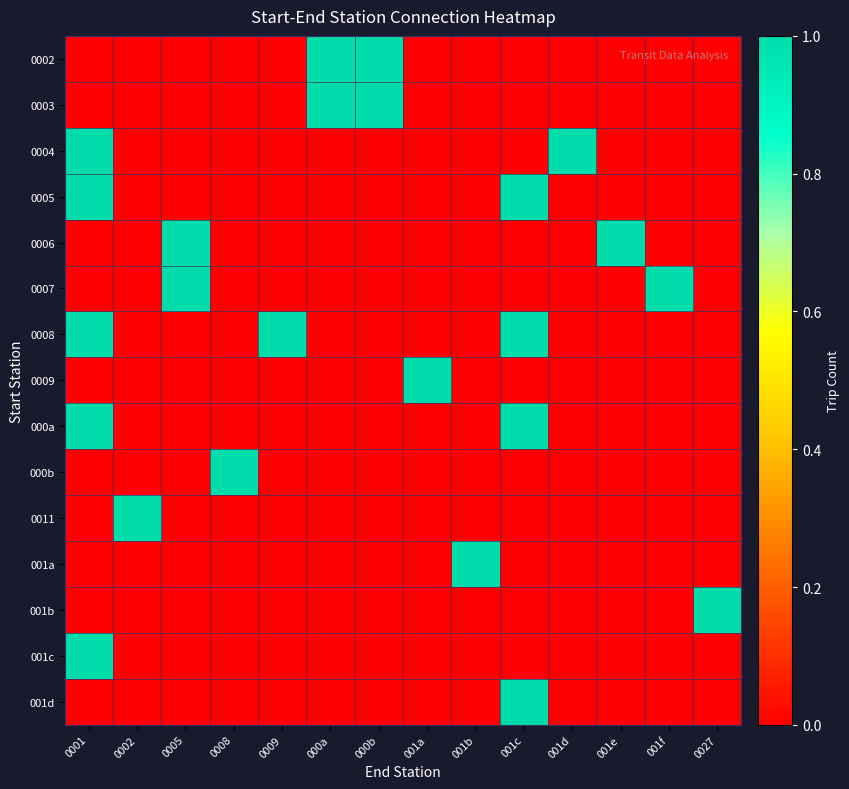

At how many categories does at least one series exceed 0?

14